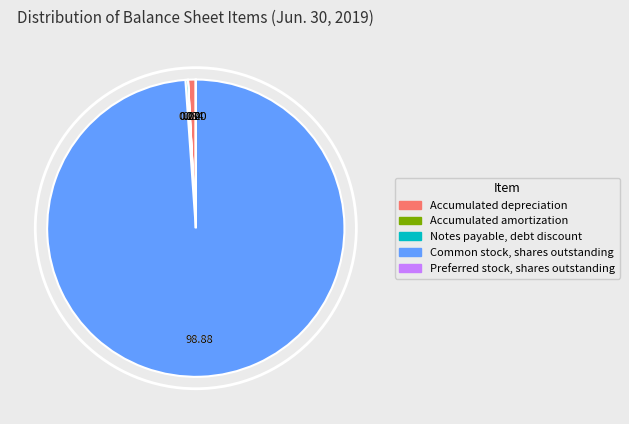

Rank the categories by value from highest to lowest.

Common stock, shares outstanding, Accumulated depreciation, Notes payable, debt discount, Accumulated amortization, Preferred stock, shares outstanding